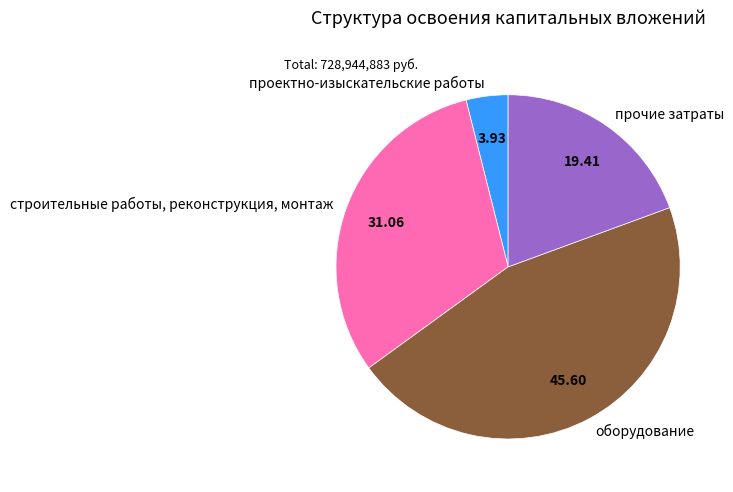

Do проектно-изыскательские работы and строительные работы, реконструкция, монтаж together represent more than half of the pie?

No